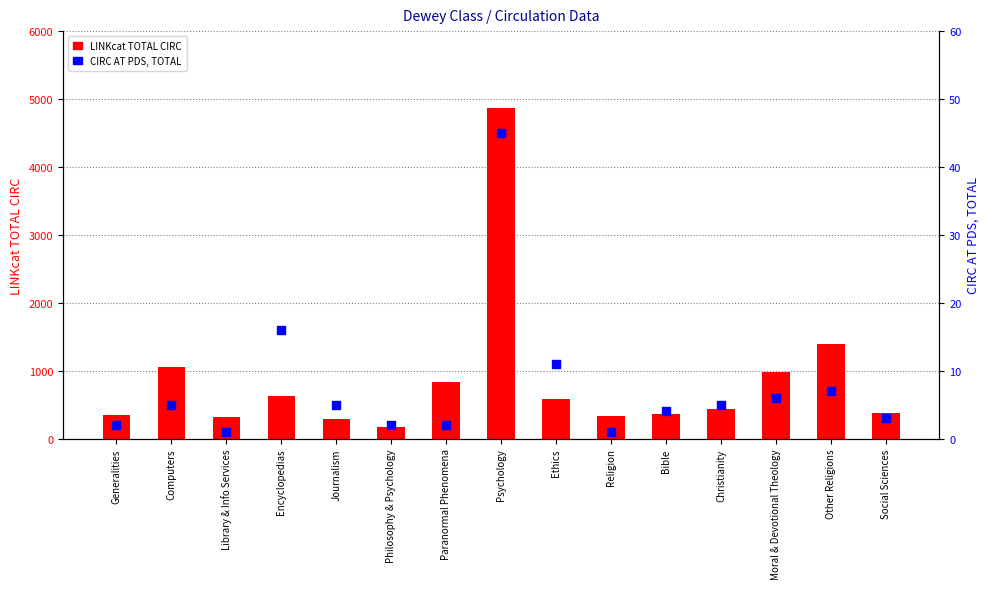

At how many categories does at least one series exceed 1739?

1